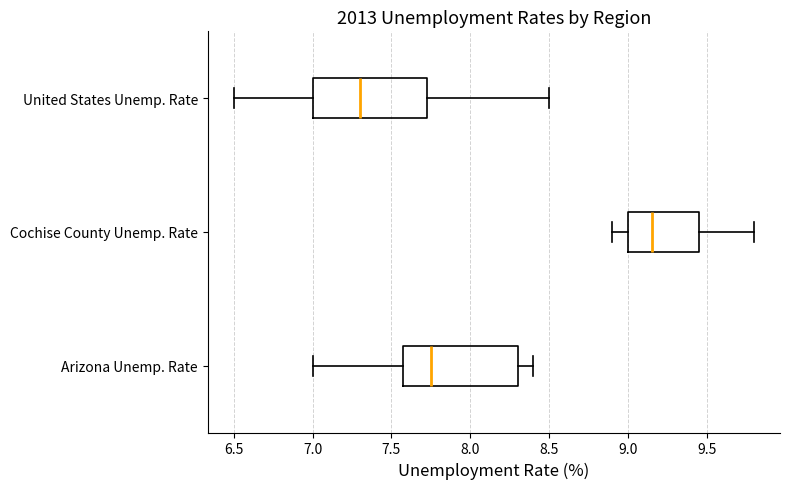

Reading bottom to top, read every box against the x-axis: the position of its median line, the range the box covers, and the ends of its whiskers. The values are not printed on the chart, so give them approximately, as read against the axis.

Arizona Unemp. Rate: median 7.75, box 7.60 to 8.30, whiskers 7.00 to 8.40
Cochise County Unemp. Rate: median 9.15, box 9.00 to 9.45, whiskers 8.90 to 9.80
United States Unemp. Rate: median 7.30, box 7.00 to 7.75, whiskers 6.50 to 8.50